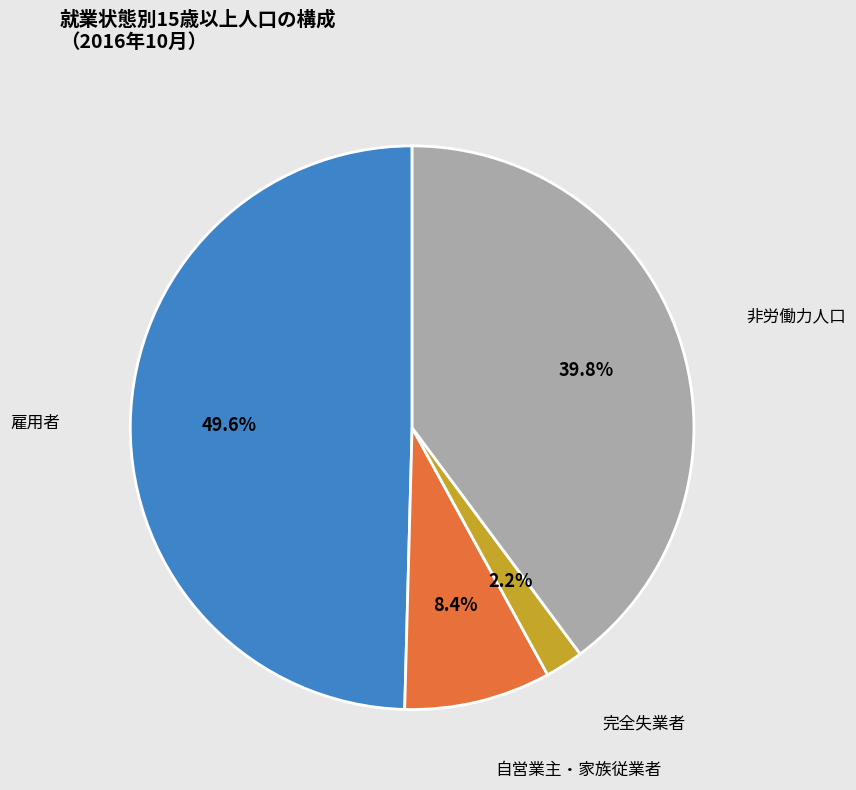

What percentage do 非労働力人口 and 完全失業者 together represent?

42.0%